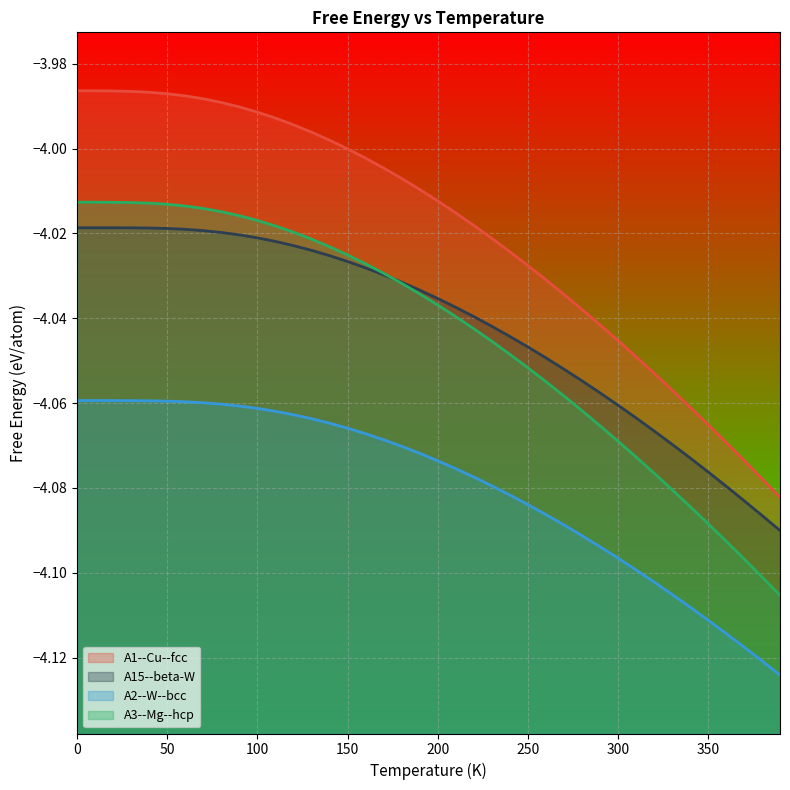

Is the value of A15--beta-W at 0.0 greater than the value of A3--Mg--hcp at 10.0?

No